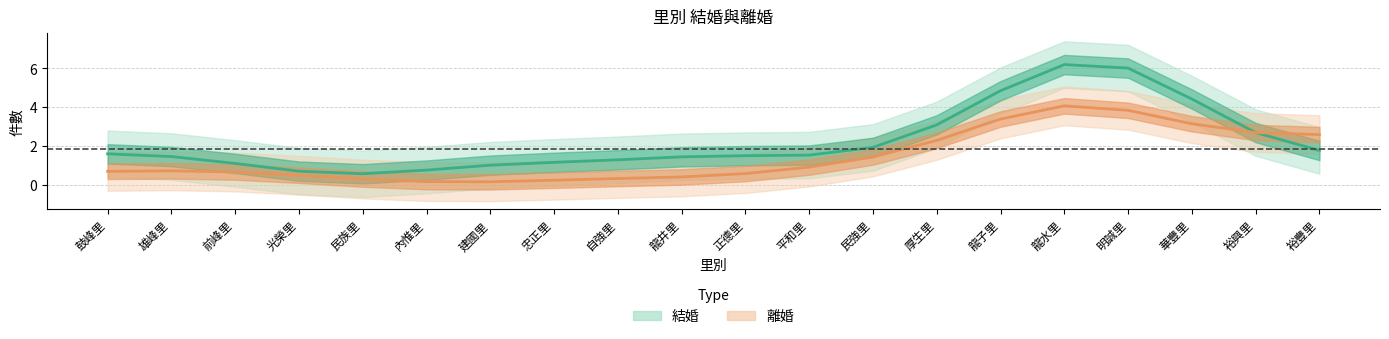

List the series in order of their peak value, highest first.

結婚, 離婚